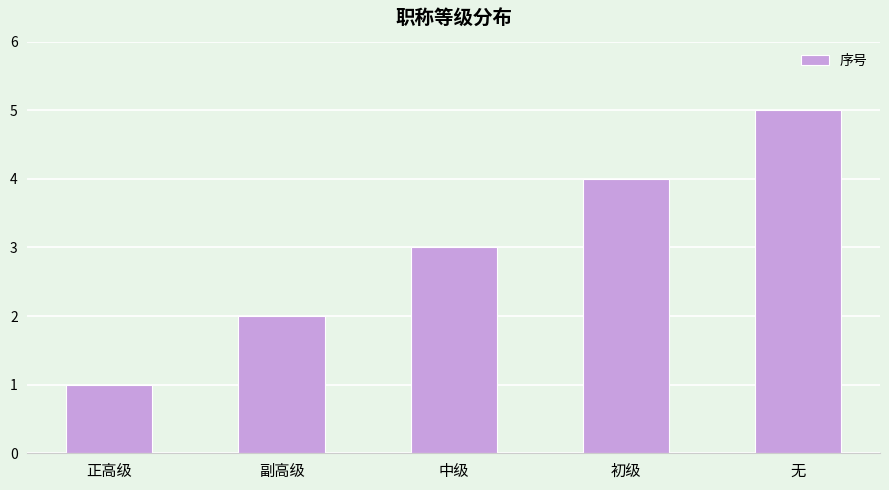

Rank the categories by value from lowest to highest.

正高级, 副高级, 中级, 初级, 无